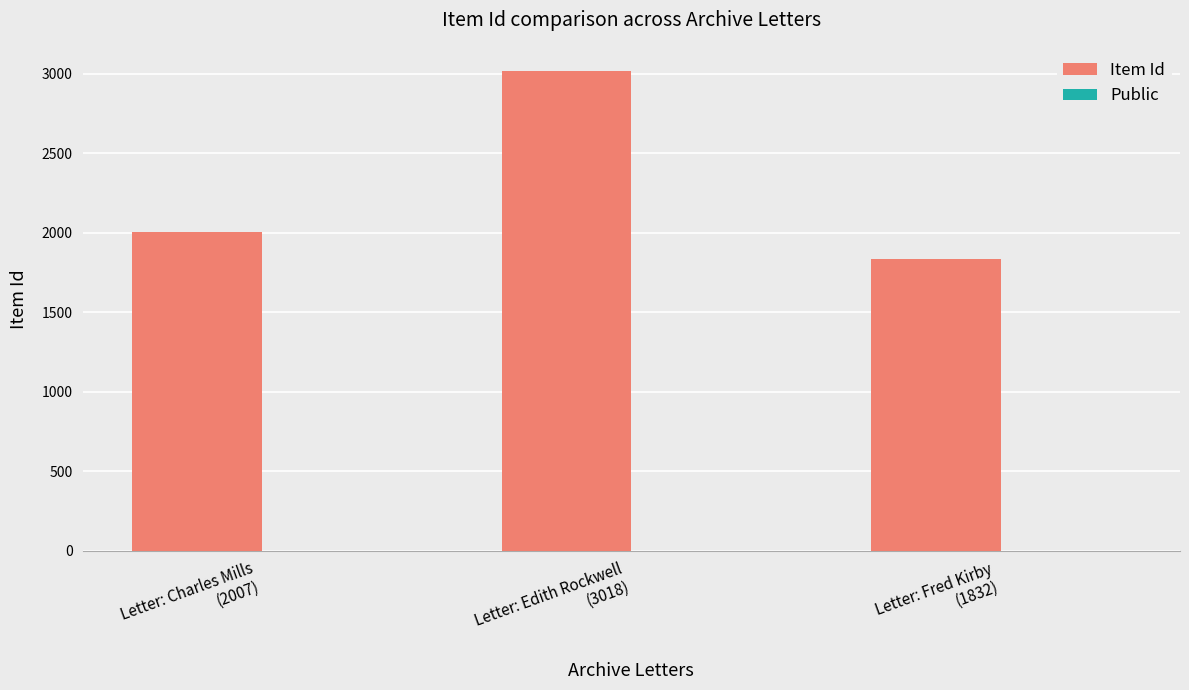

Which series has the largest total across all categories?

Item Id